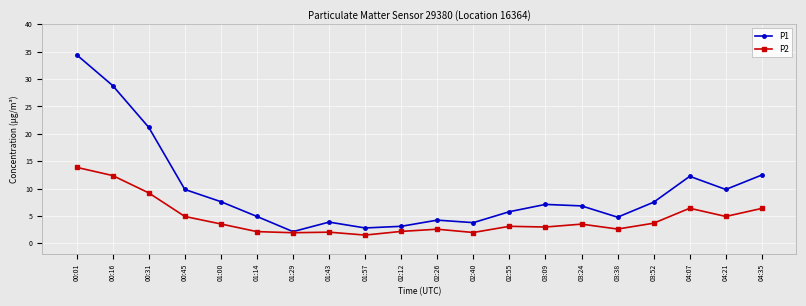

What is the difference between the highest and lowest values at 03:38?

2.2